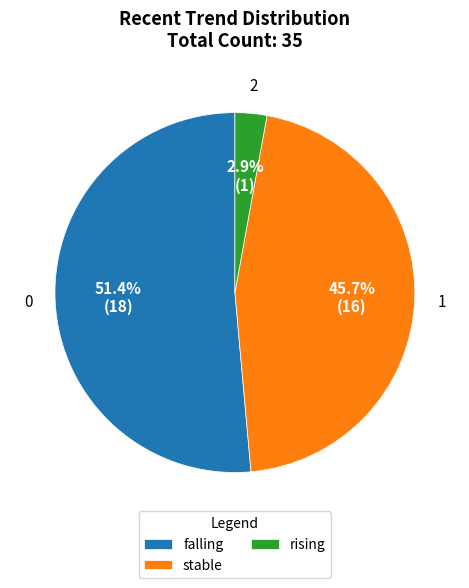

What percentage do rising and falling together represent?

54.3%